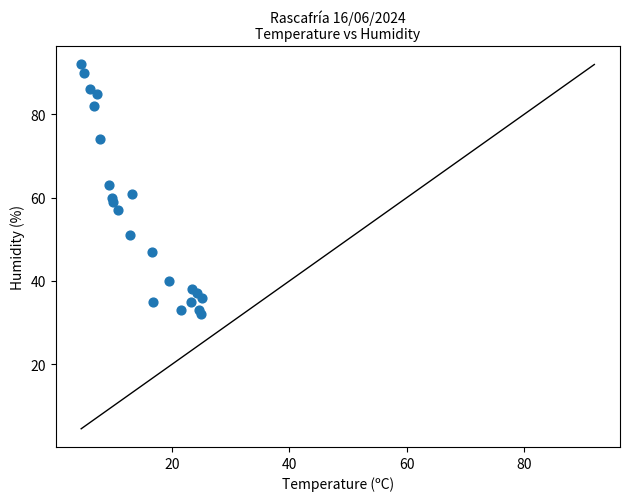

What is the range of Y values (max minus min)?

60